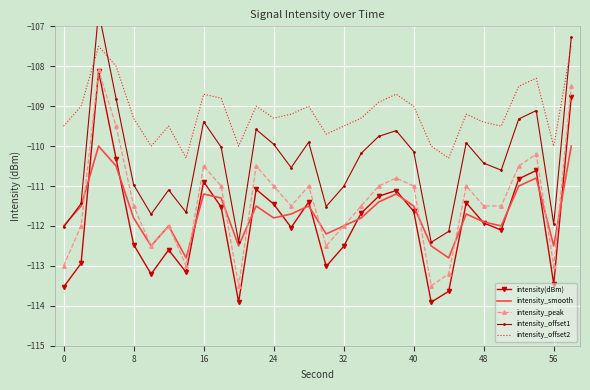

True or false: intensity_smooth and intensity_offset2 intersect in this chart.

False